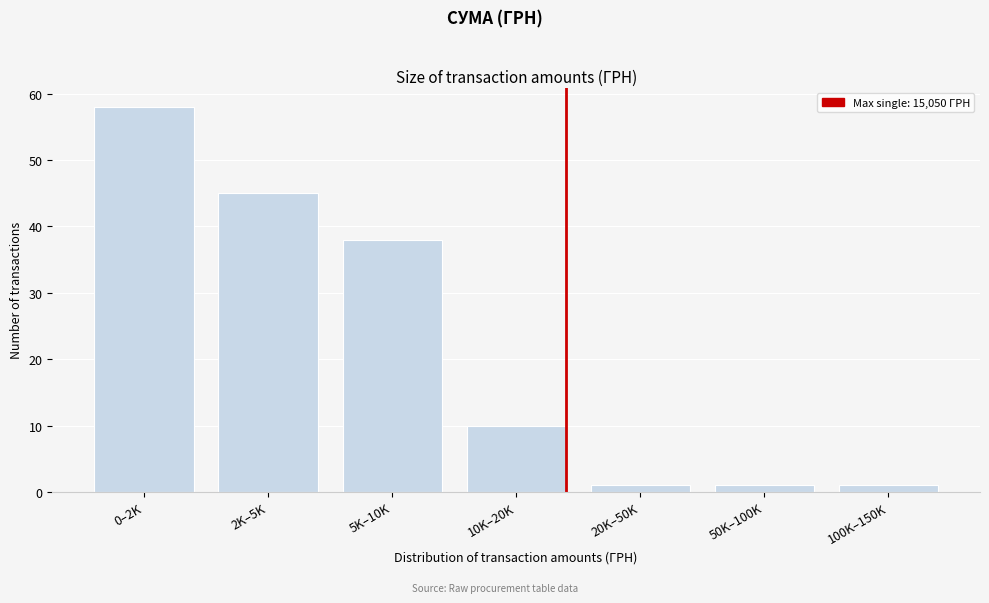

Reading left to right, transcribe all the data shown in this chart.

0–2K=58	2K–5K=45	5K–10K=38	10K–20K=10	20K–50K=1	50K–100K=1	100K–150K=1